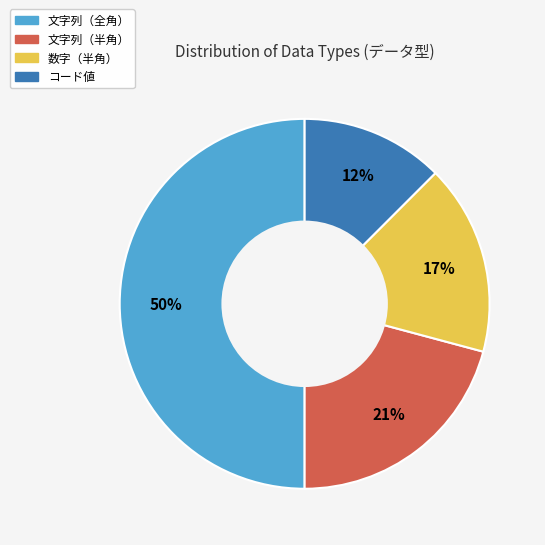

How many slices are in this pie chart?

4